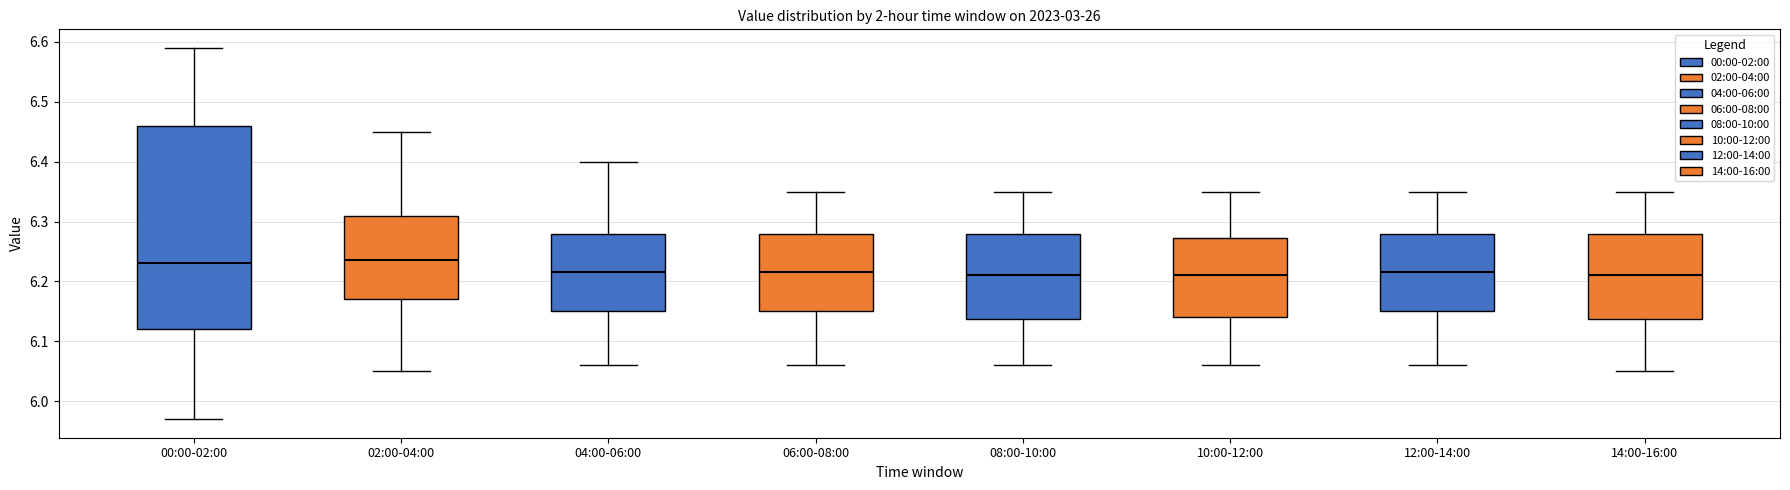

Which box is the tallest, from its lower edge to its upper edge?

00:00-02:00